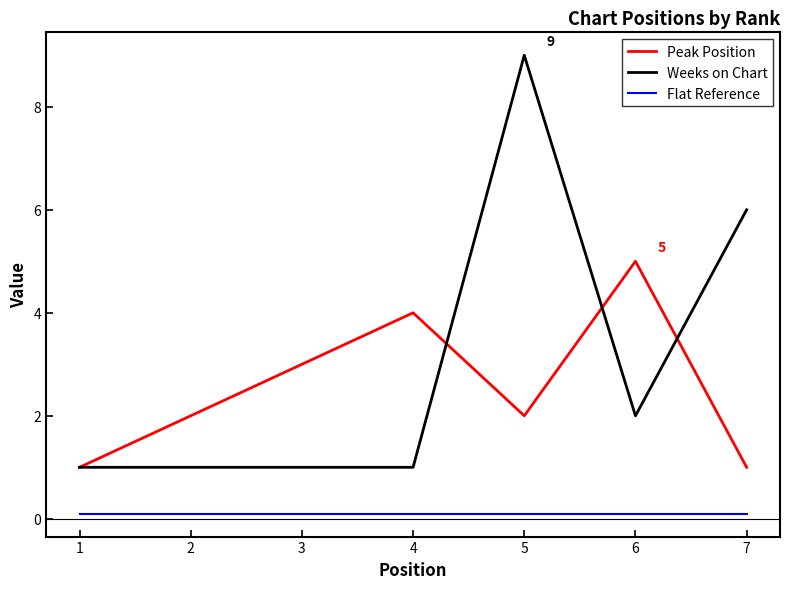

Which series has the largest total across all categories?

Weeks on Chart